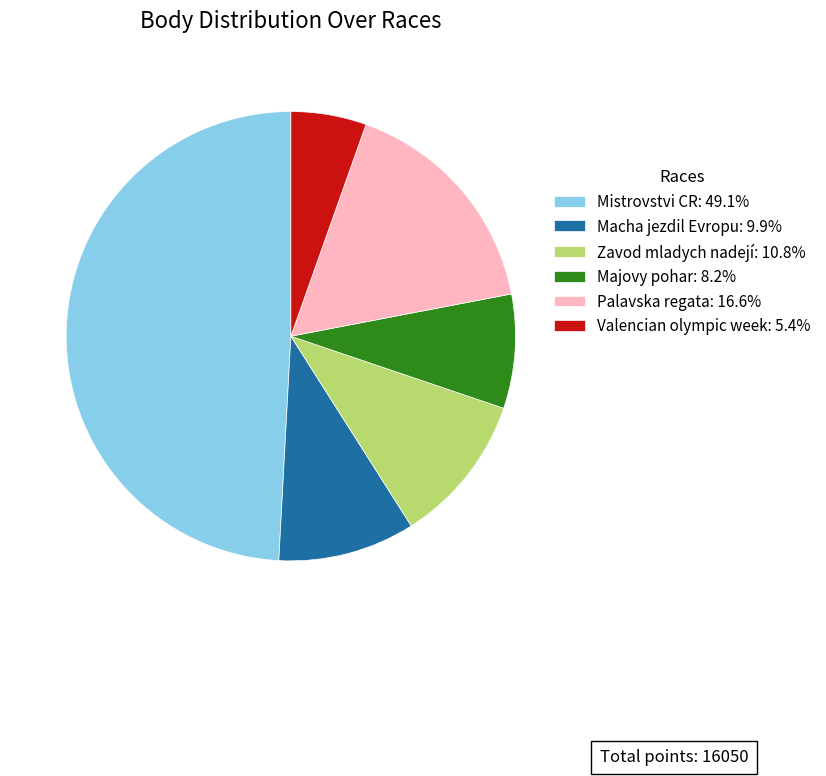

Is the sum of Palavska regata: 16.6% and Mistrovstvi CR: 49.1% greater than half?

Yes